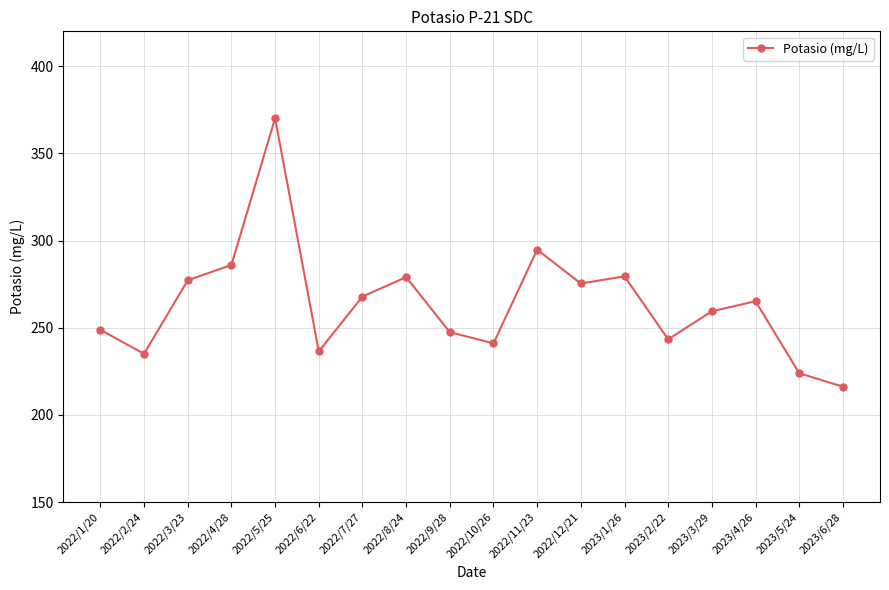

At which category does the chart reach its minimum across all series?

2023/6/28